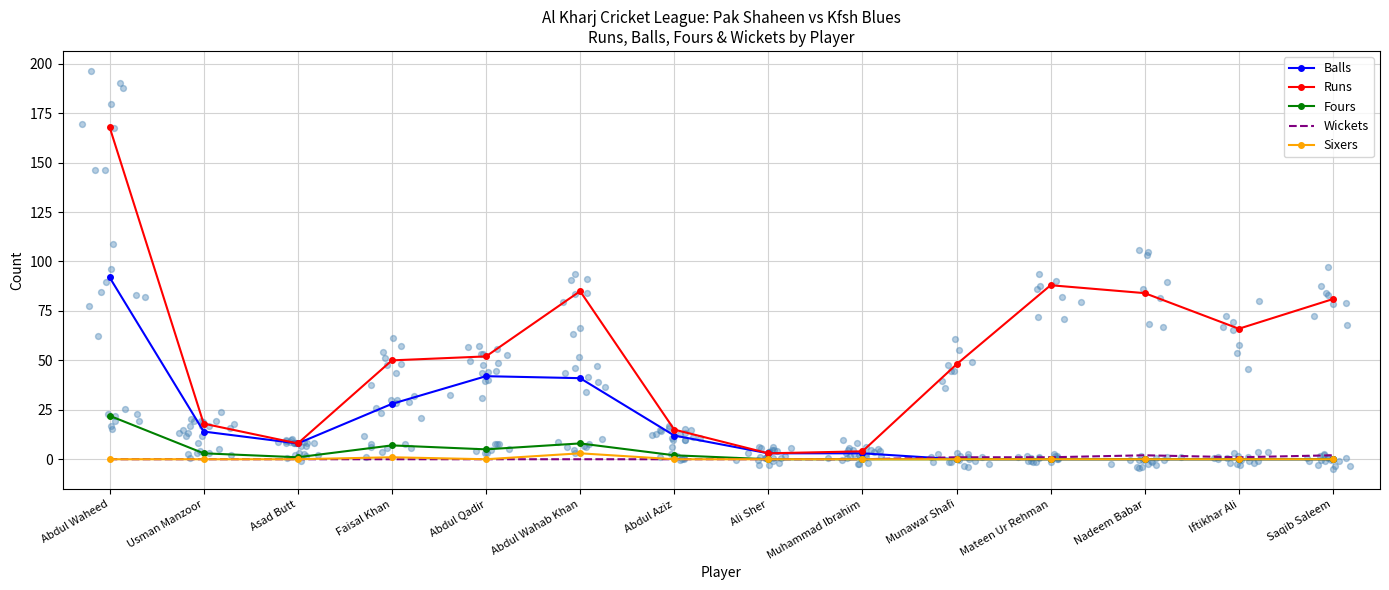

Which series has the largest total across all categories?

Runs